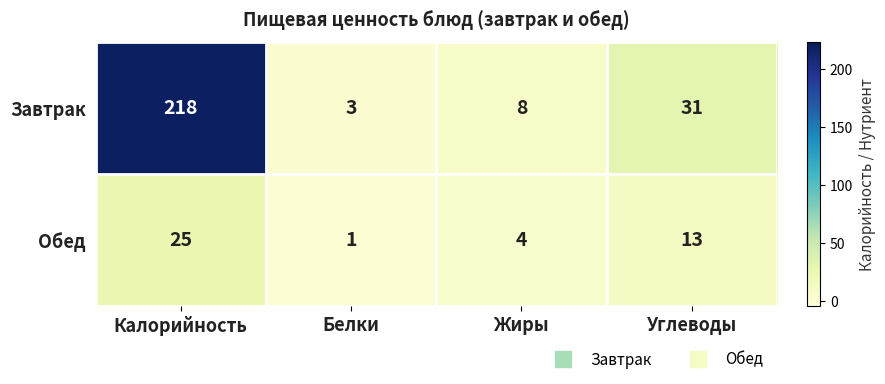

What is the spread (max minus min) of values at Калорийность?

193